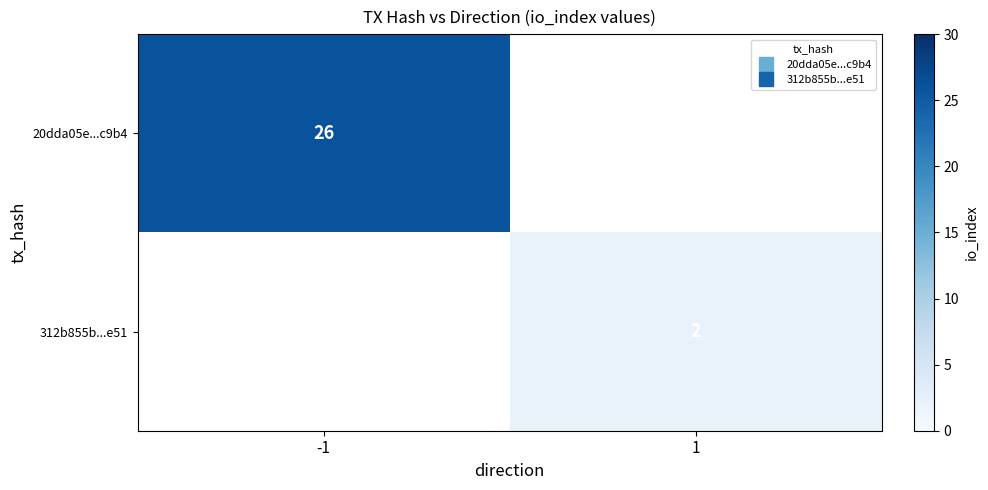

What is the approximate value of 20dda05e...c9b4 at -1?

26.0